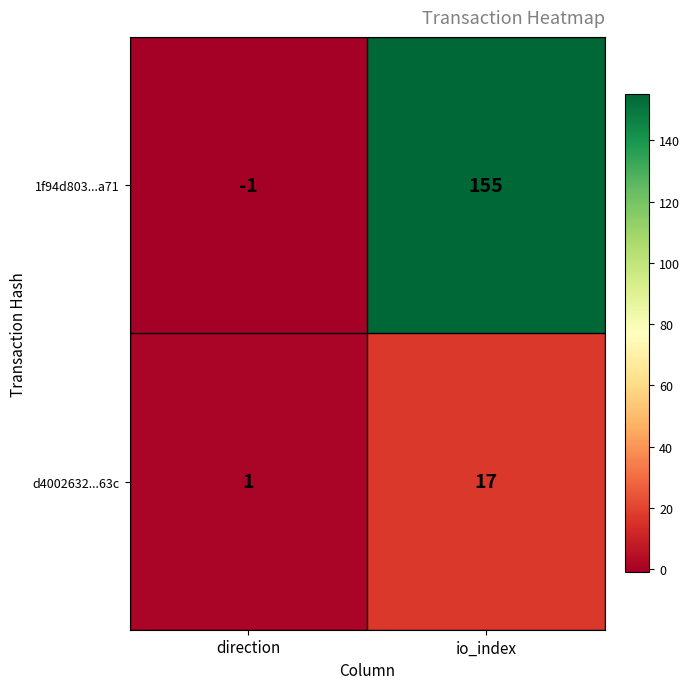

What is the total value across all series at io_index?

172